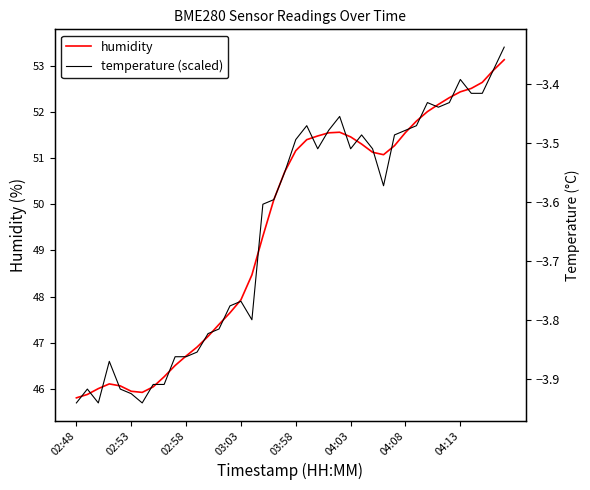

Reading left to right, extract all data points from this chart.

humidity: 45.8	45.9	46.0	46.1	46.1	46.0	45.9	46.0	46.3	46.5	46.7	46.9	47.1	47.4	47.7	47.9	48.5	49.3	50.1	50.7	51.2	51.4	51.5	51.5	51.6	51.5	51.3	51.1	51.1	51.3	51.6	51.8	52.0	52.2	52.3	52.4	52.5	52.6	52.9	53.1
temperature (scaled): 45.7	46.0	45.7	46.6	46.0	45.9	45.7	46.1	46.1	46.7	46.7	46.8	47.2	47.3	47.8	47.9	47.5	50.0	50.1	50.7	51.4	51.7	51.2	51.6	51.9	51.2	51.5	51.2	50.4	51.5	51.6	51.7	52.2	52.1	52.2	52.7	52.4	52.4	52.9	53.4